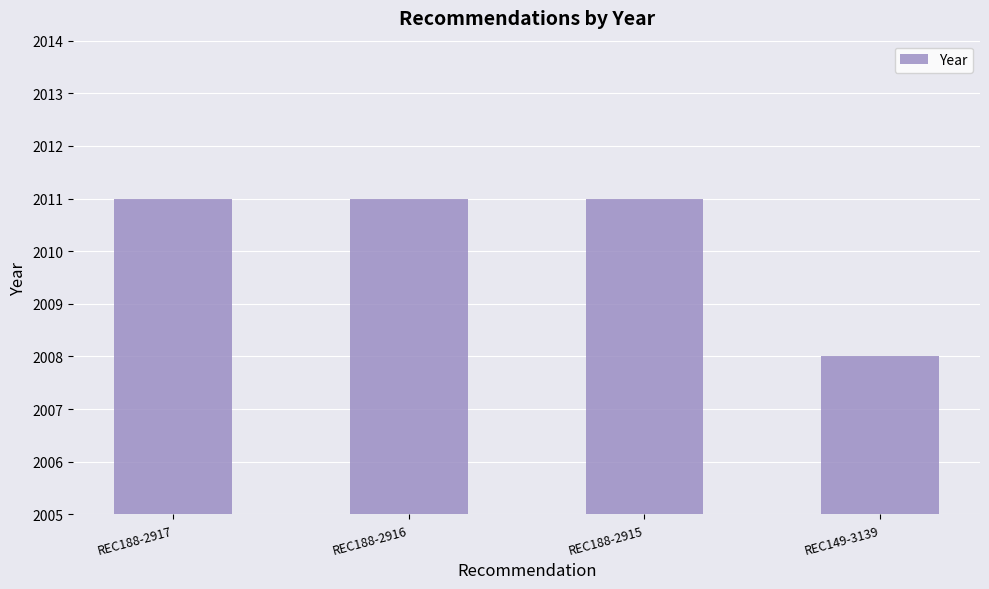

Are the bars horizontal?

No